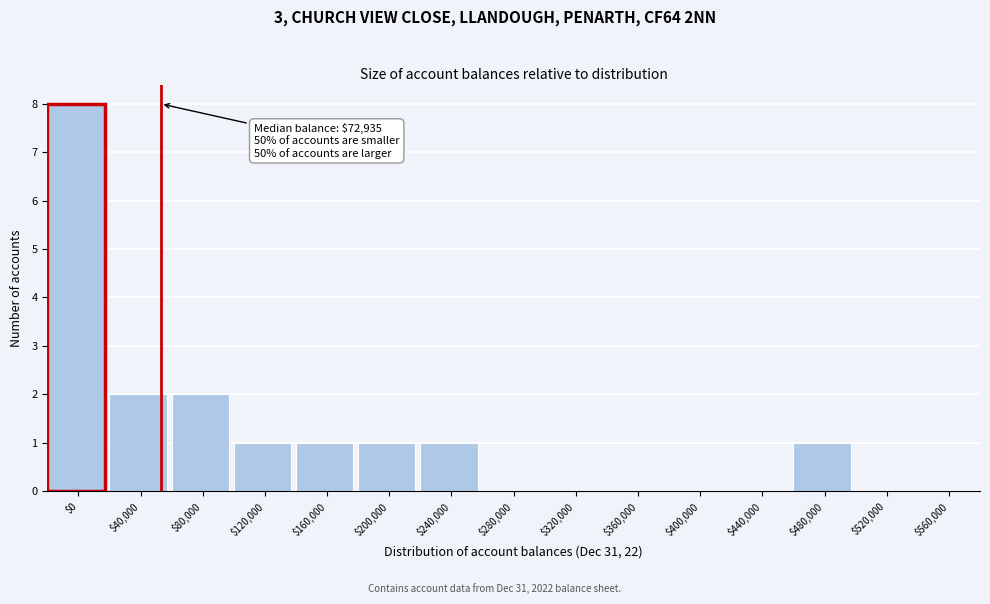

The chart shows a value of 2 at $40,000. True or false?

True